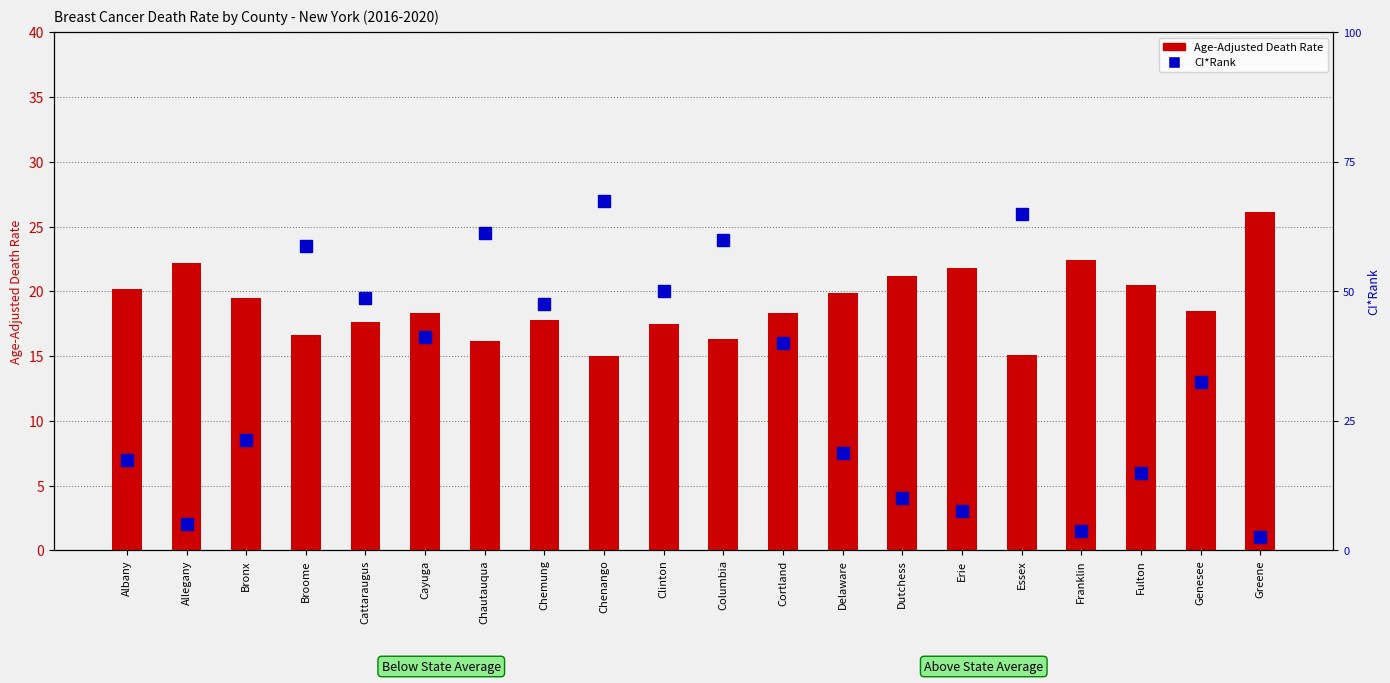

Is the value of Age-Adjusted Death Rate at Fulton greater than the value of CI*Rank at Cattaraugus?

No